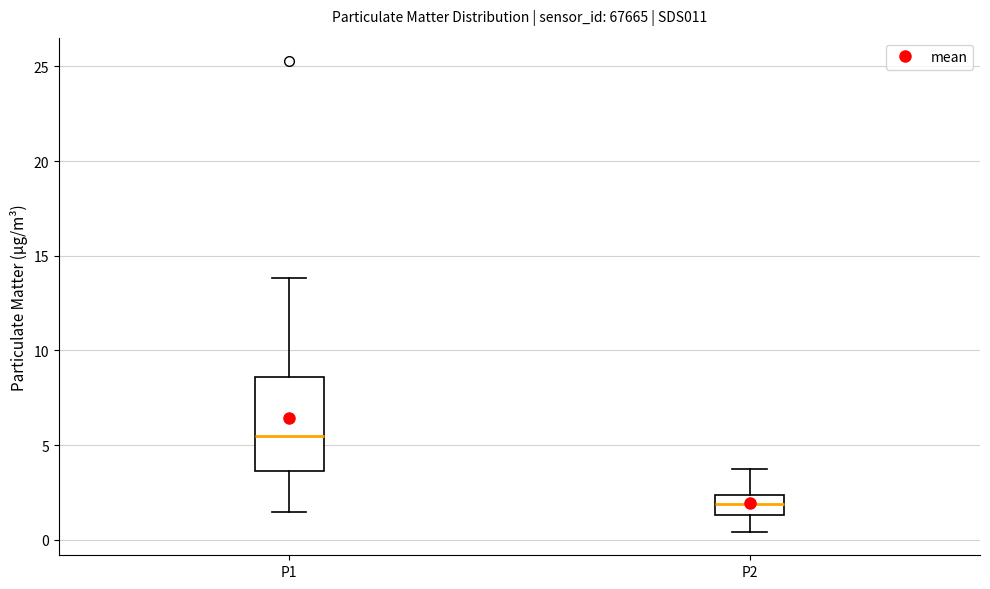

Where does the median line of the box for P1 sit on the y-axis? The values are not printed on the chart, so give them approximately, as read against the axis.

5.5